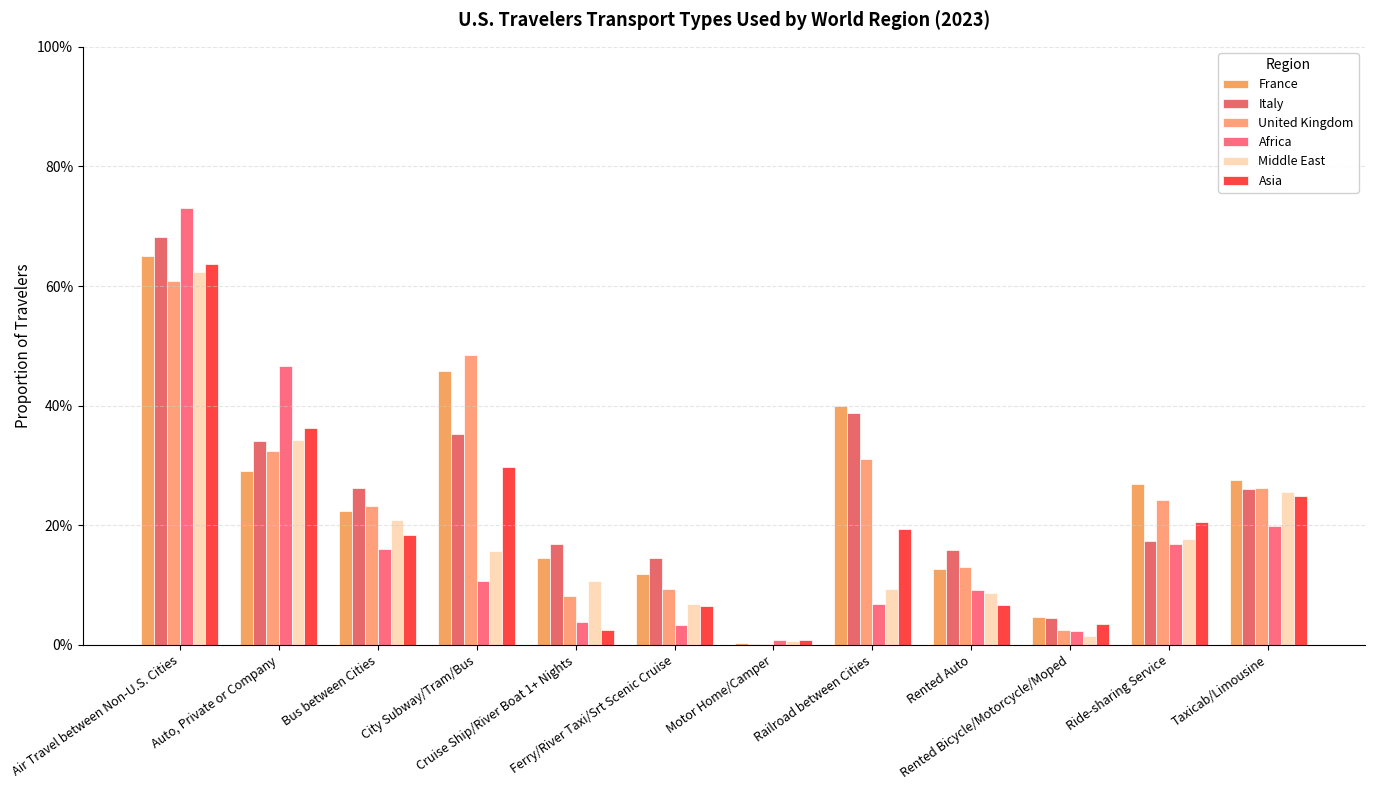

What is the difference between the Africa values at Bus between Cities and Railroad between Cities?

0.1